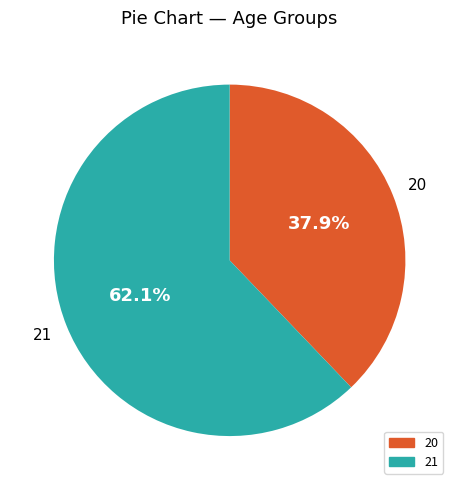

Between 21 and 20, which is larger?

21